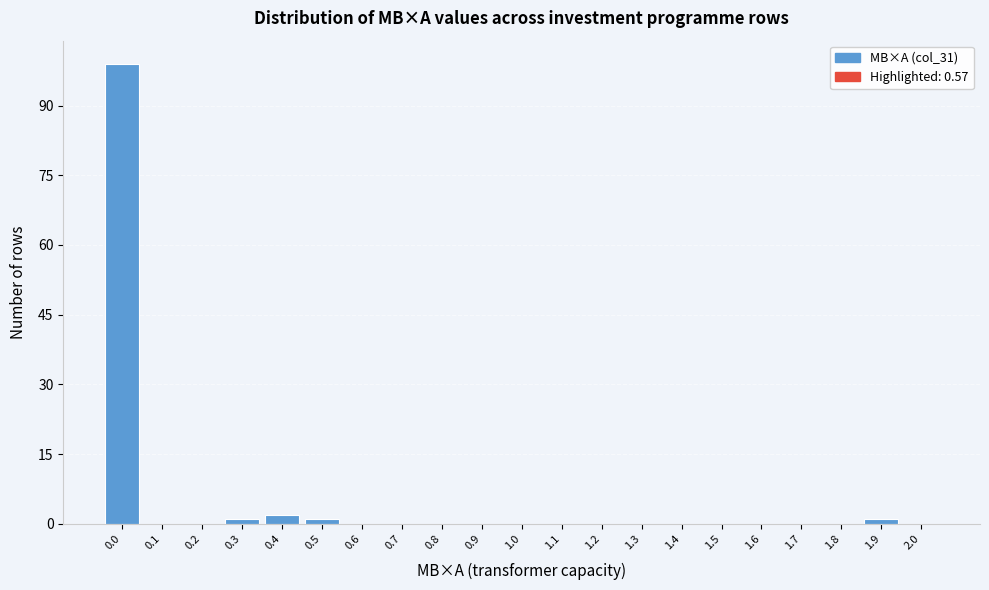

Reading right to left, what are all the values shown in this chart?

2.0=0	1.9=1	1.8=0	1.7=0	1.6=0	1.5=0	1.4=0	1.3=0	1.2=0	1.1=0	1.0=0	0.9=0	0.8=0	0.7=0	0.6=0	0.5=1	0.4=2	0.3=1	0.2=0	0.1=0	0.0=99